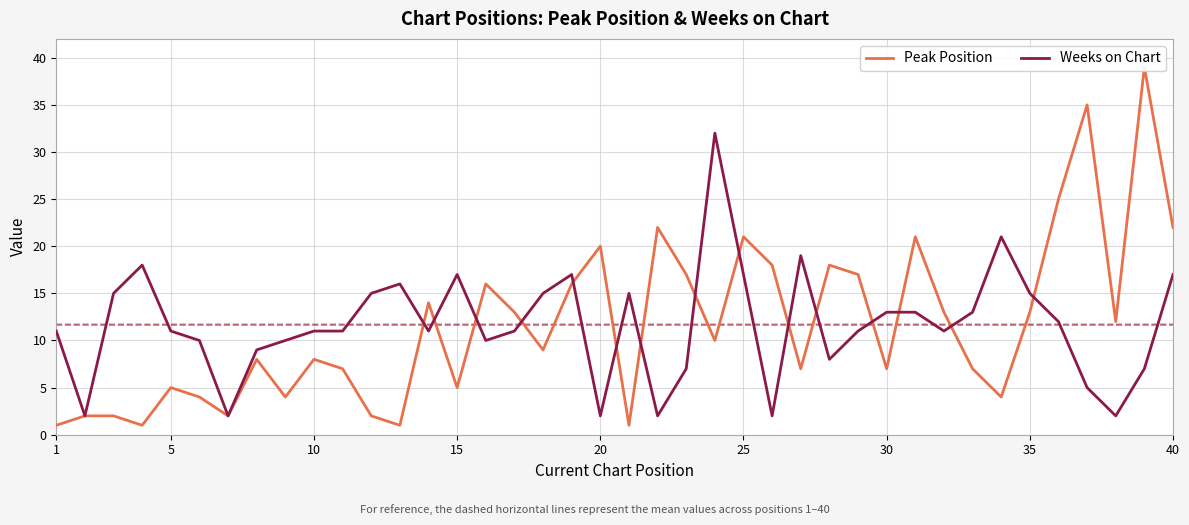

What is the maximum value for Weeks on Chart?

32